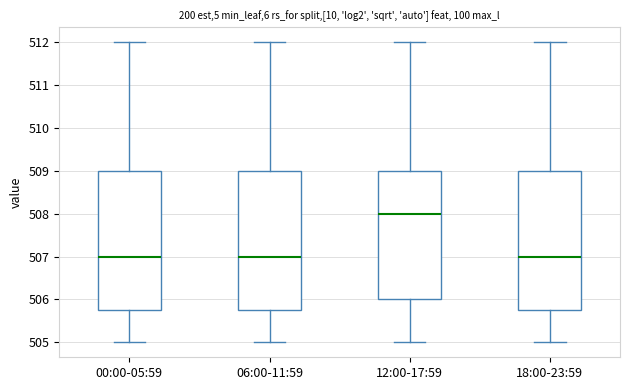

Where is the lower edge of the box for 00:00-05:59 on the y-axis? The values are not printed on the chart, so give them approximately, as read against the axis.

505.8